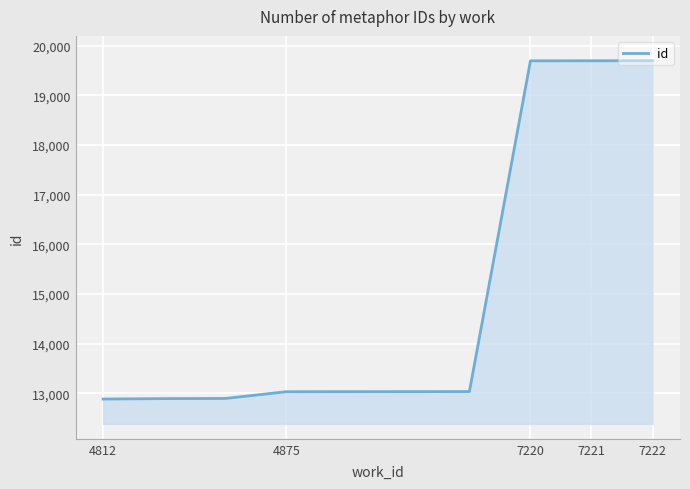

What is the maximum value shown in the chart?

19695